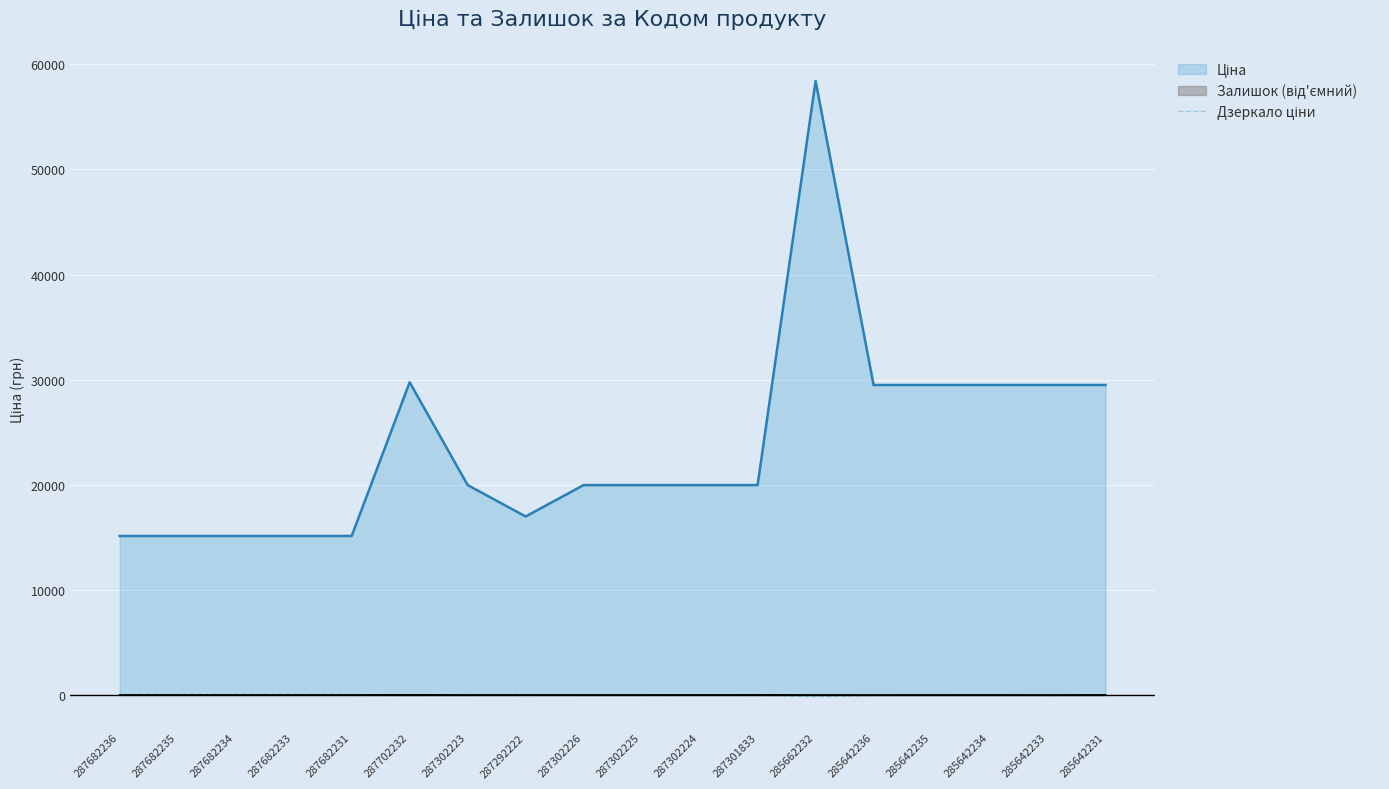

Which label corresponds to the largest value in the chart?

285662232